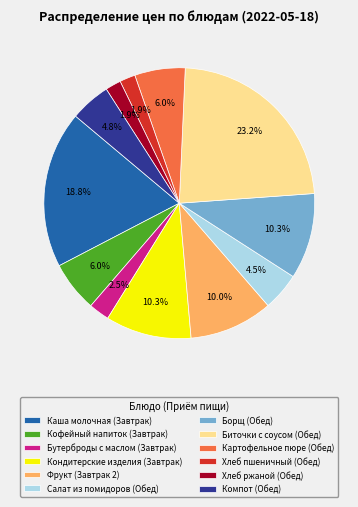

To the nearest percent, what is the average slice percentage?

8%